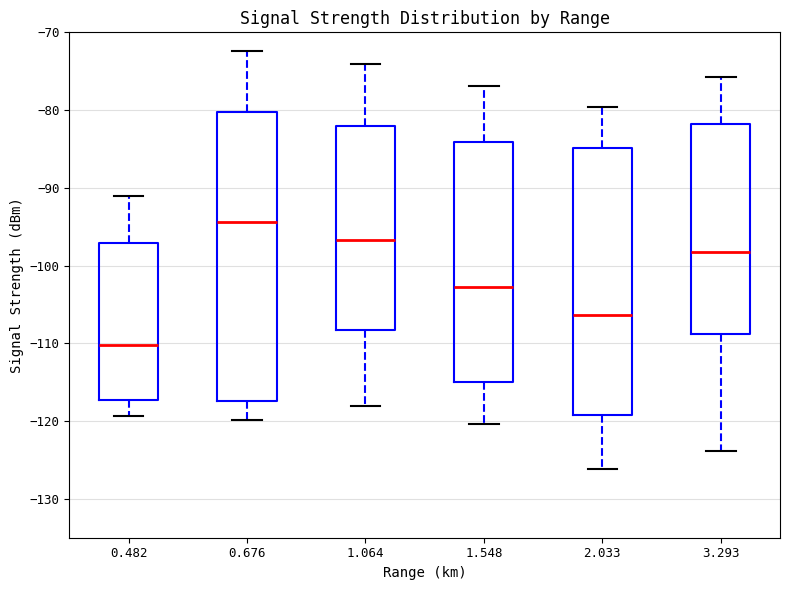

Reading left to right, transcribe this box plot: for each box, give where its median line is, the range the box spans, and where its two whiskers end, as read against the y-axis. The values are not printed on the chart, so give them approximately, as read against the axis.

0.482: median -110, box -117 to -97, whiskers -119 to -91
0.676: median -94, box -117 to -80, whiskers -120 to -72
1.064: median -97, box -108 to -82, whiskers -118 to -74
1.548: median -103, box -115 to -84, whiskers -120 to -77
2.033: median -106, box -119 to -85, whiskers -126 to -80
3.293: median -98, box -109 to -82, whiskers -124 to -76